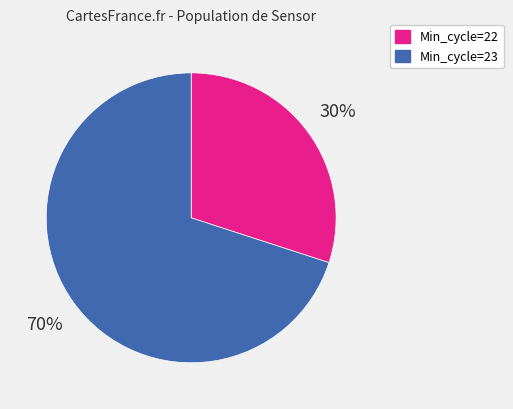

Does any single category account for the majority?

Yes